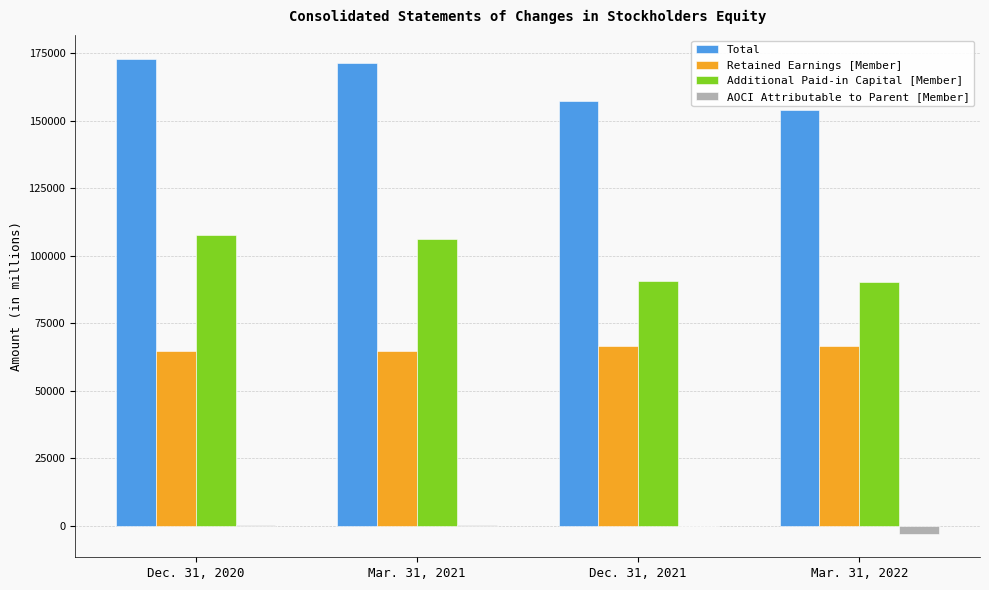

At which label is Additional Paid-in Capital [Member] closest to 98992?

Mar. 31, 2021